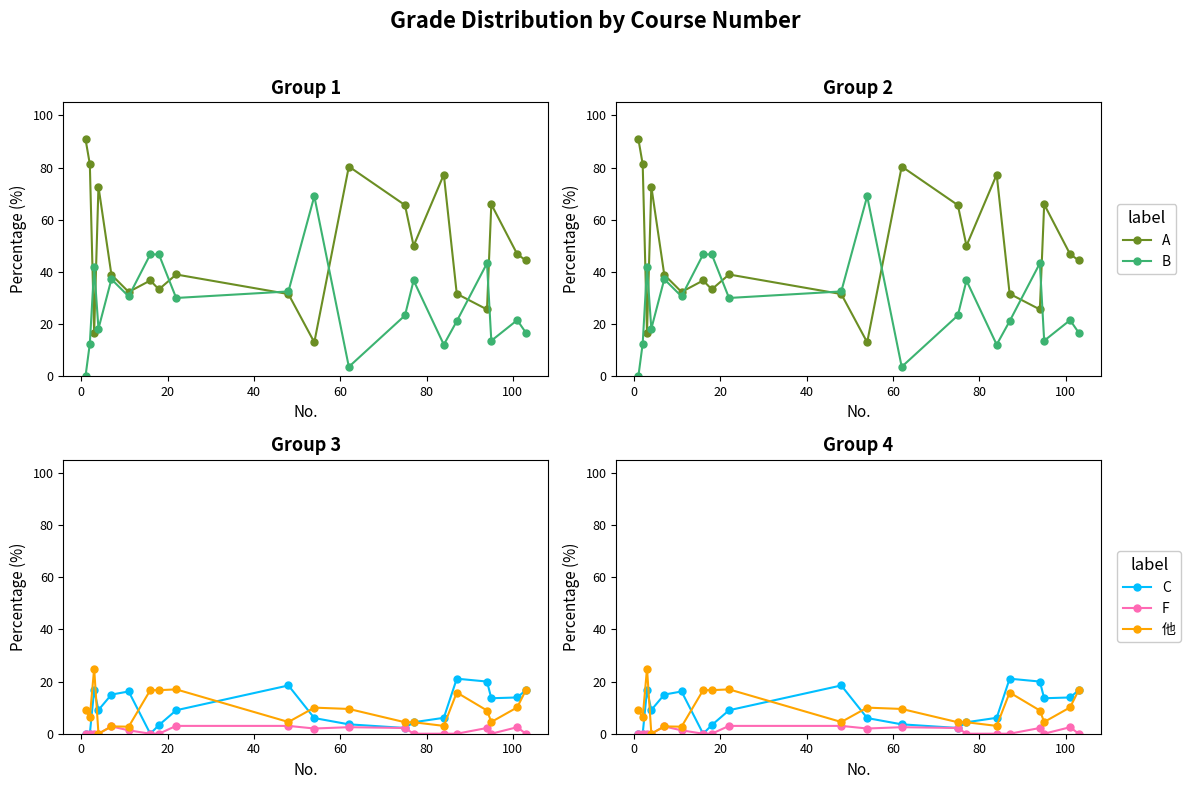

Is it true that B equals 65.7 at 60?

False